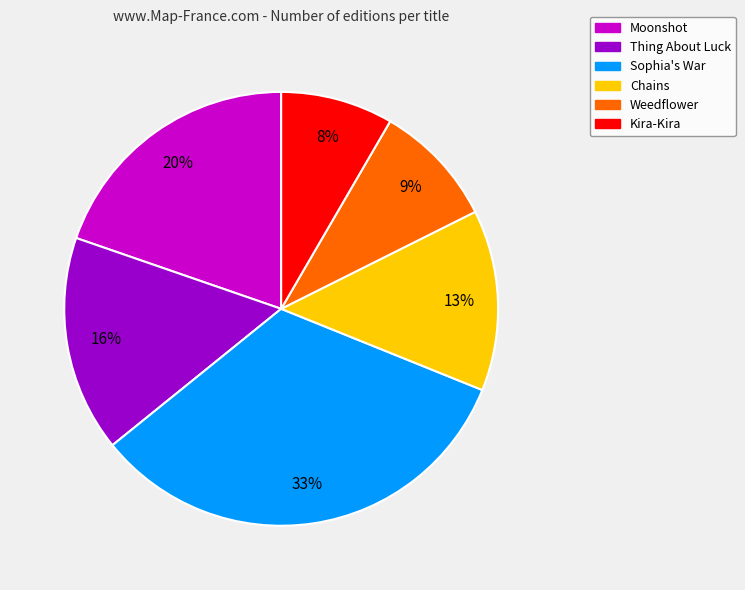

How many slices are in this pie chart?

6